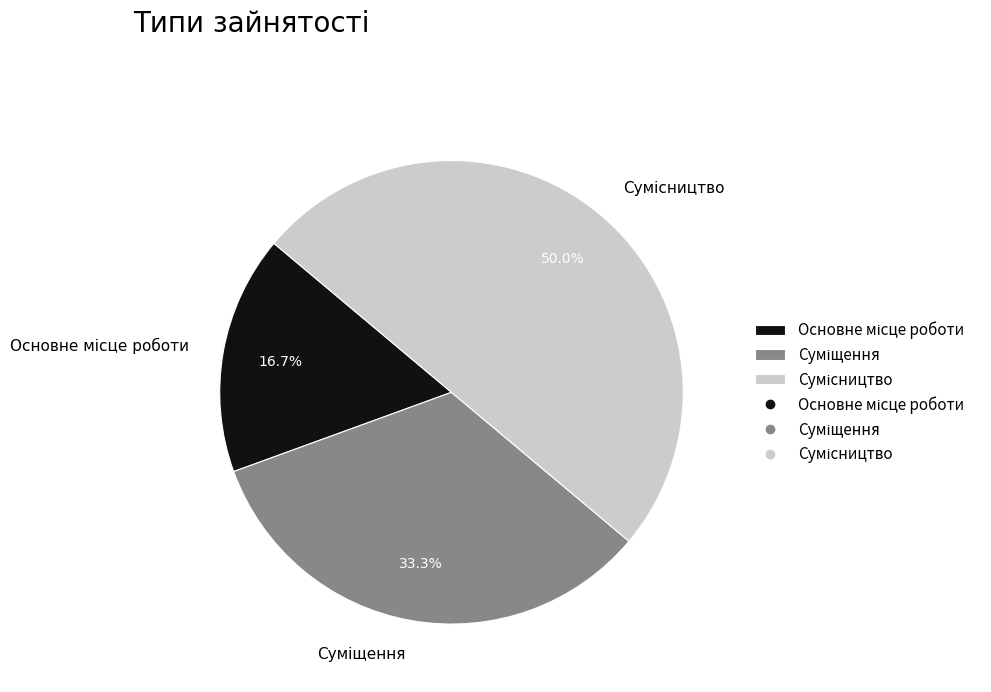

What is the largest slice in the pie chart?

Сумісництво